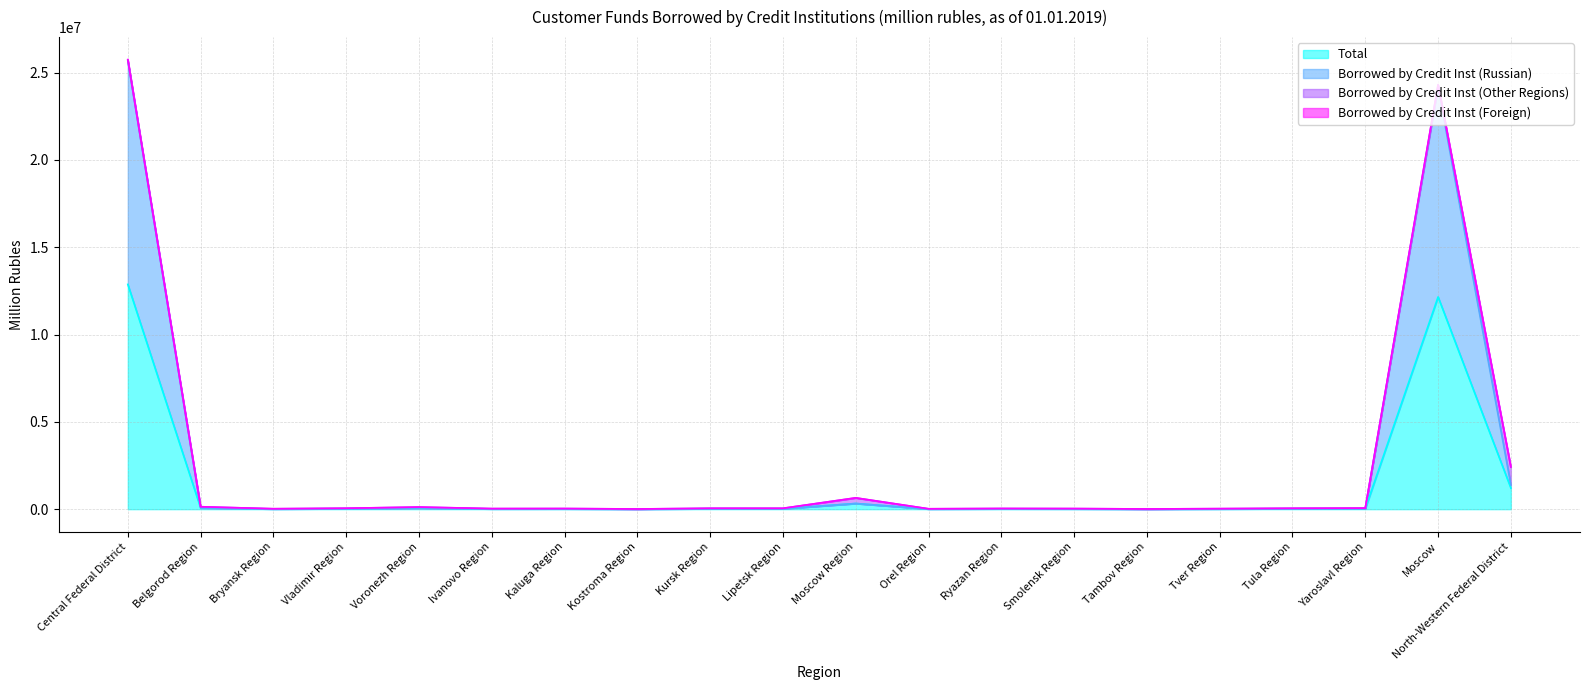

Which category has the highest value in the Total series?

Central Federal District